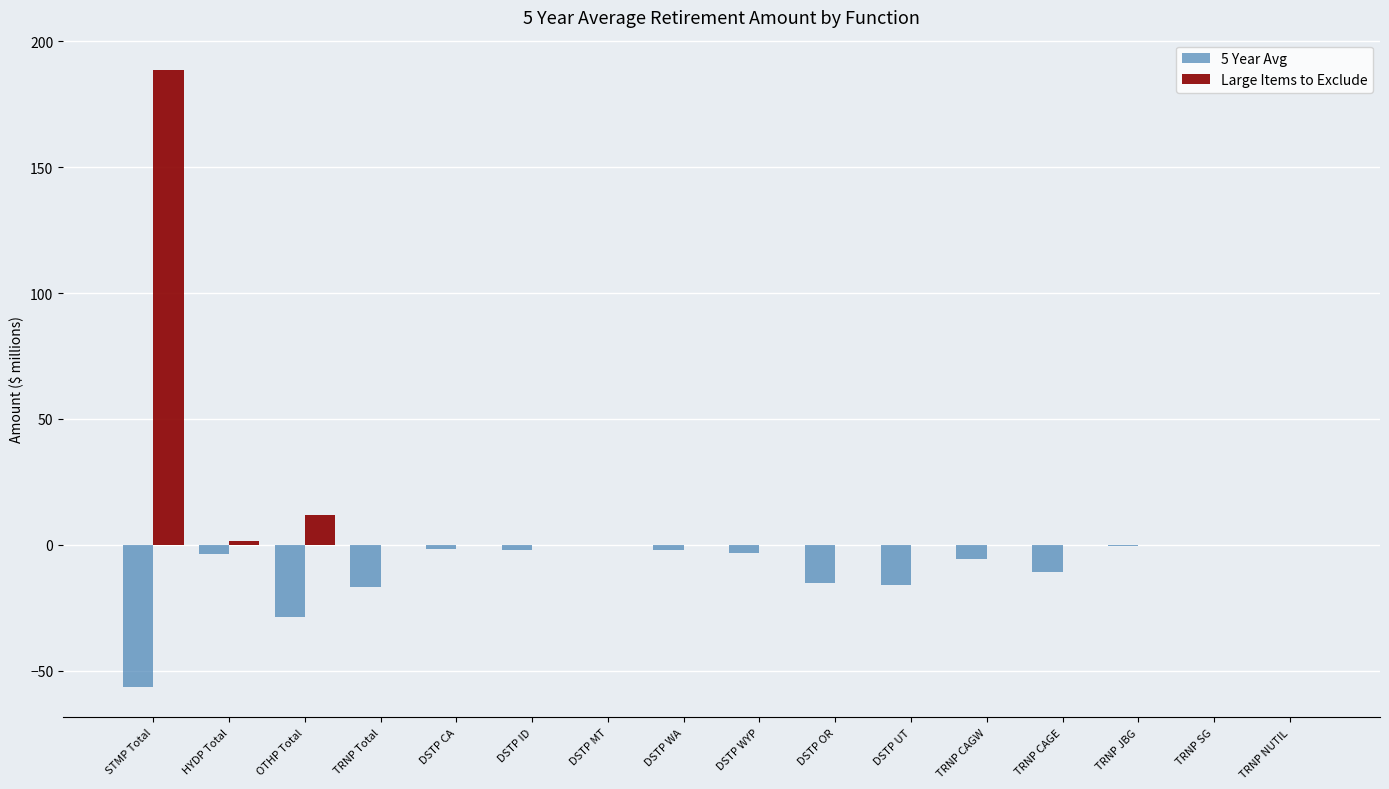

The value of Large Items to Exclude at TRNP JBG is -89.2. True or false?

False